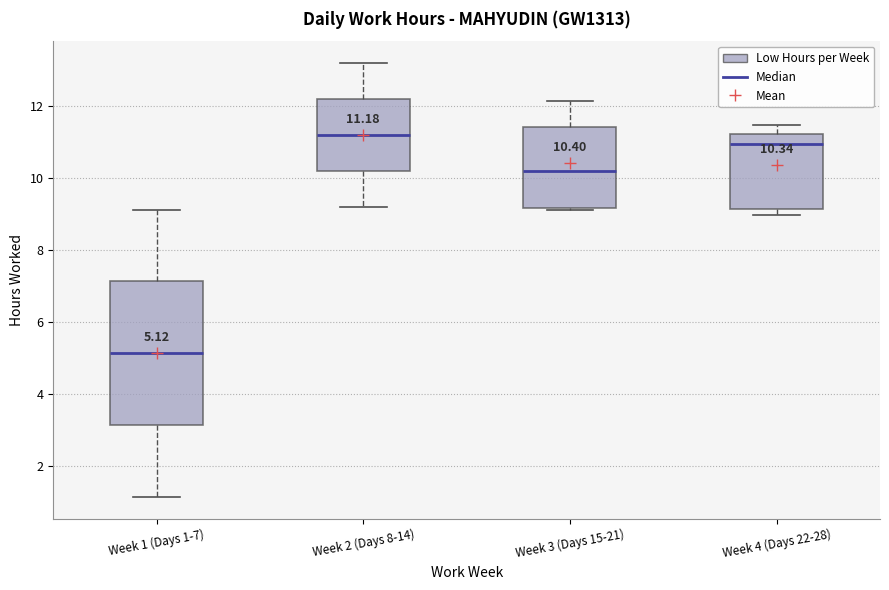

Which box's median line is the lowest?

Week 1 (Days 1-7)